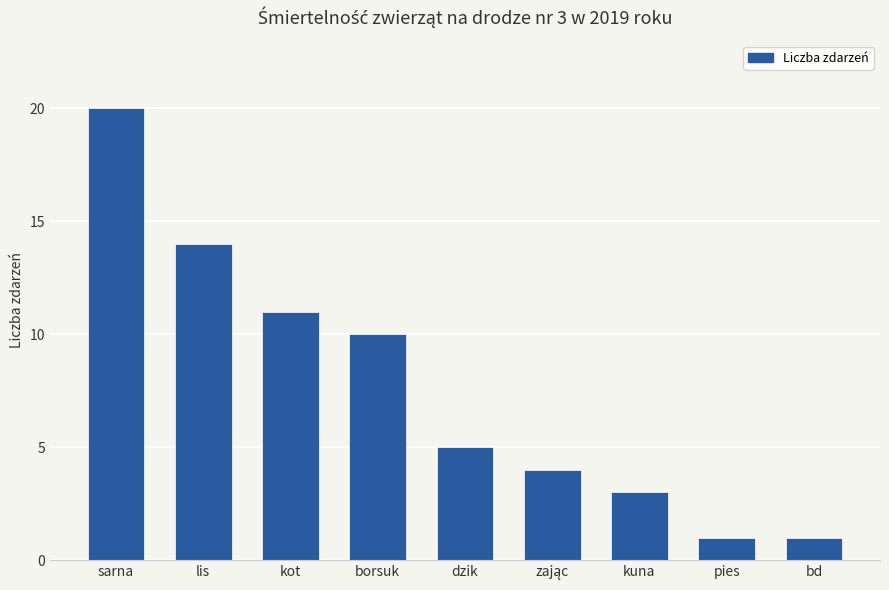

How many data points are less than 5?

4